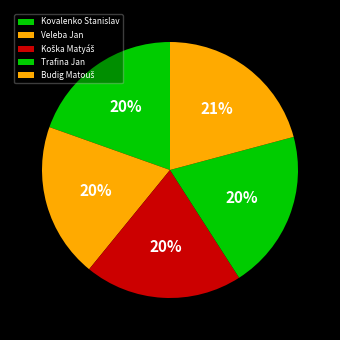

Does Kovalenko Stanislav represent more than half of the total?

No